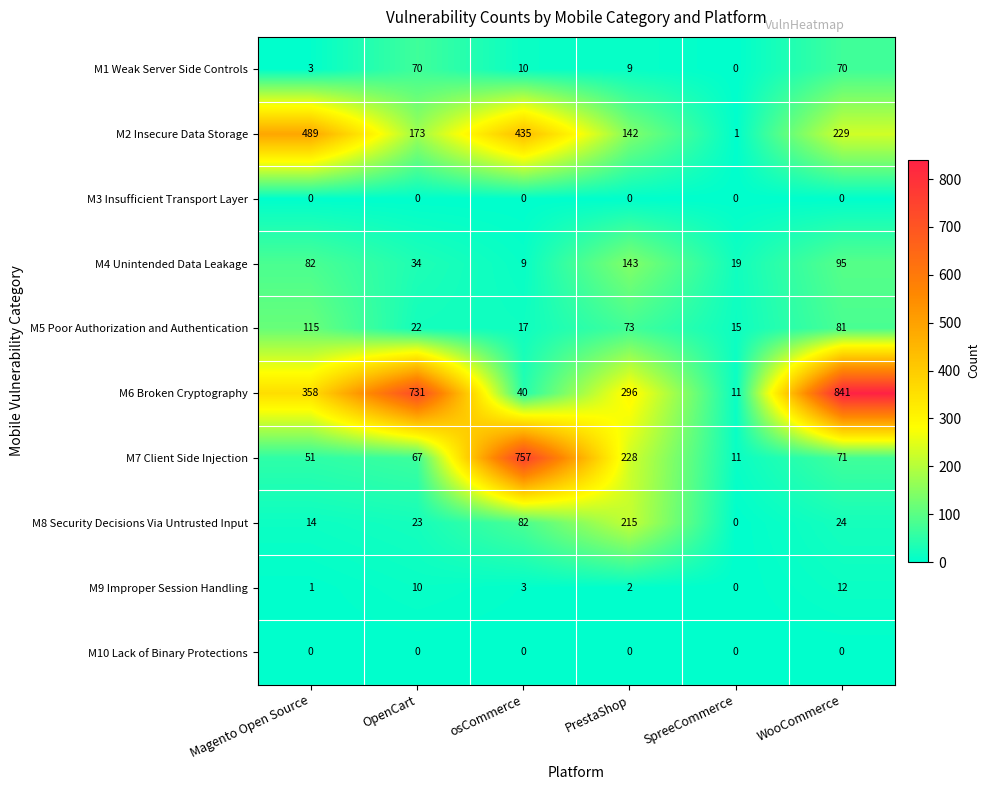

The M4 Unintended Data Leakage series shows 143 at PrestaShop. True or false?

True